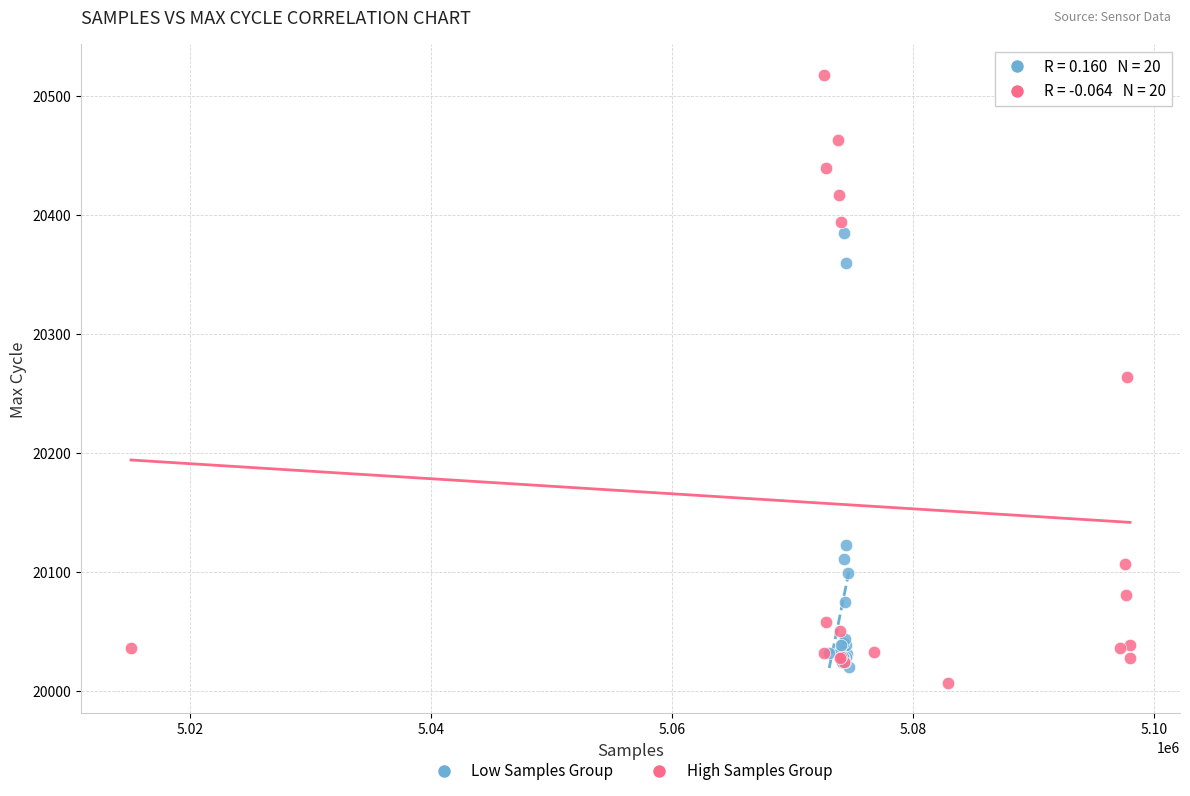

Which series has the largest Y range (max minus min)?

High Samples Group